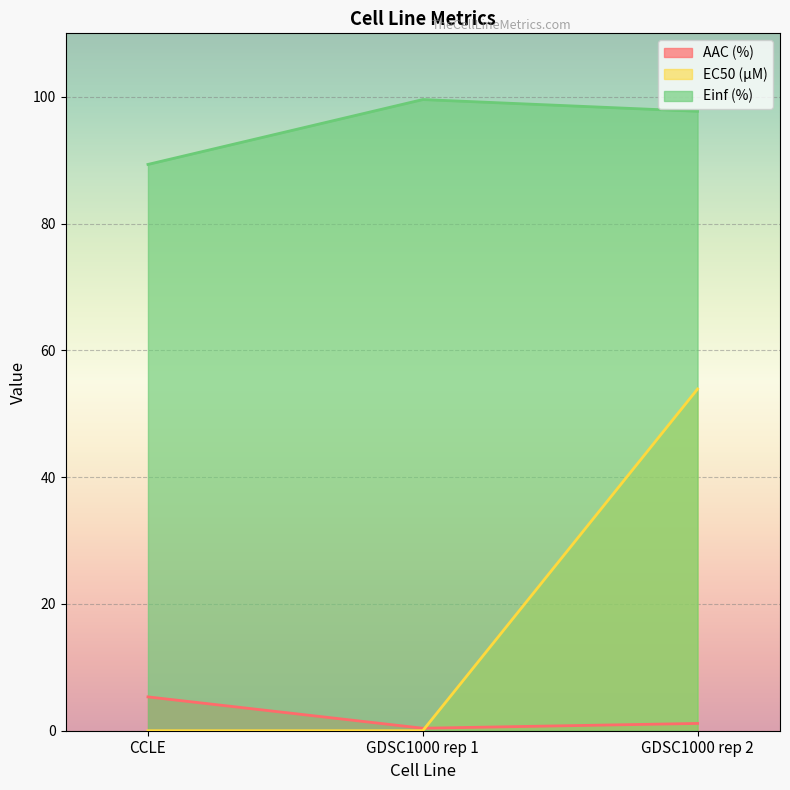

What is the sum of the AAC (%) values at CCLE and GDSC1000 rep 1?

5.7